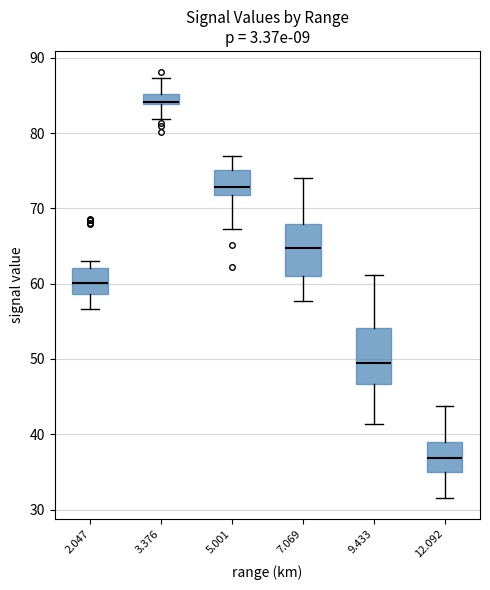

Where is the lower edge of the box at x = 3.376 on the y-axis? The values are not printed on the chart, so give them approximately, as read against the axis.

84